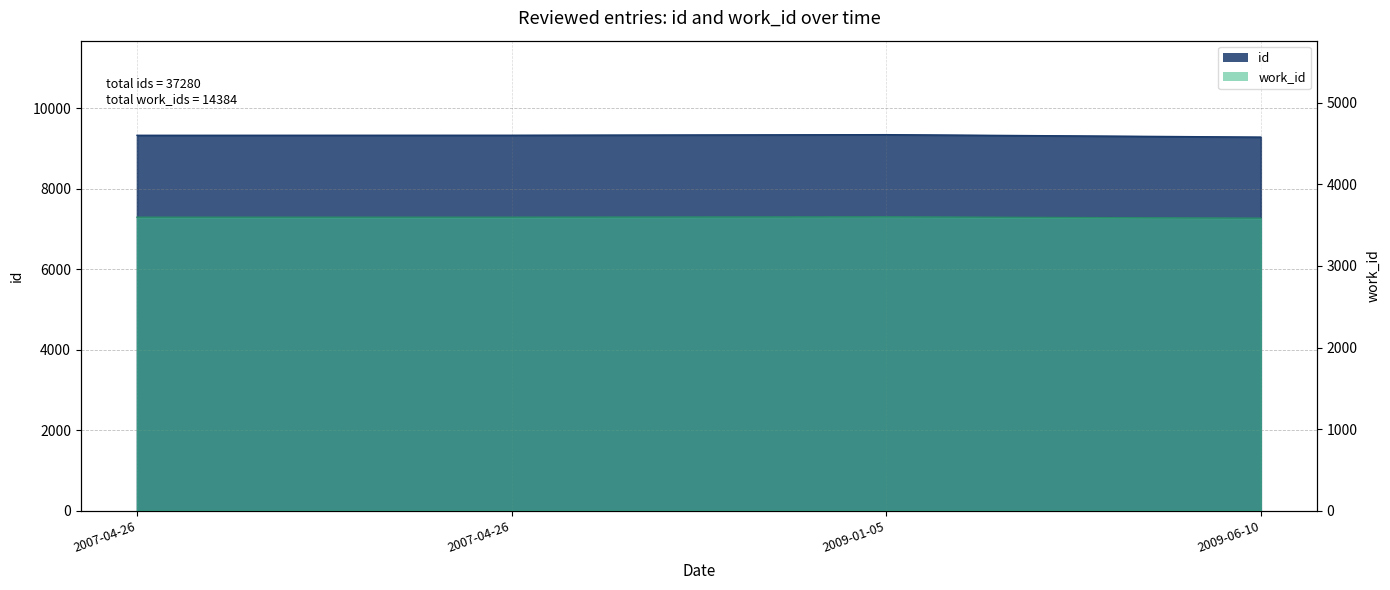

How many series are shown in this chart?

2